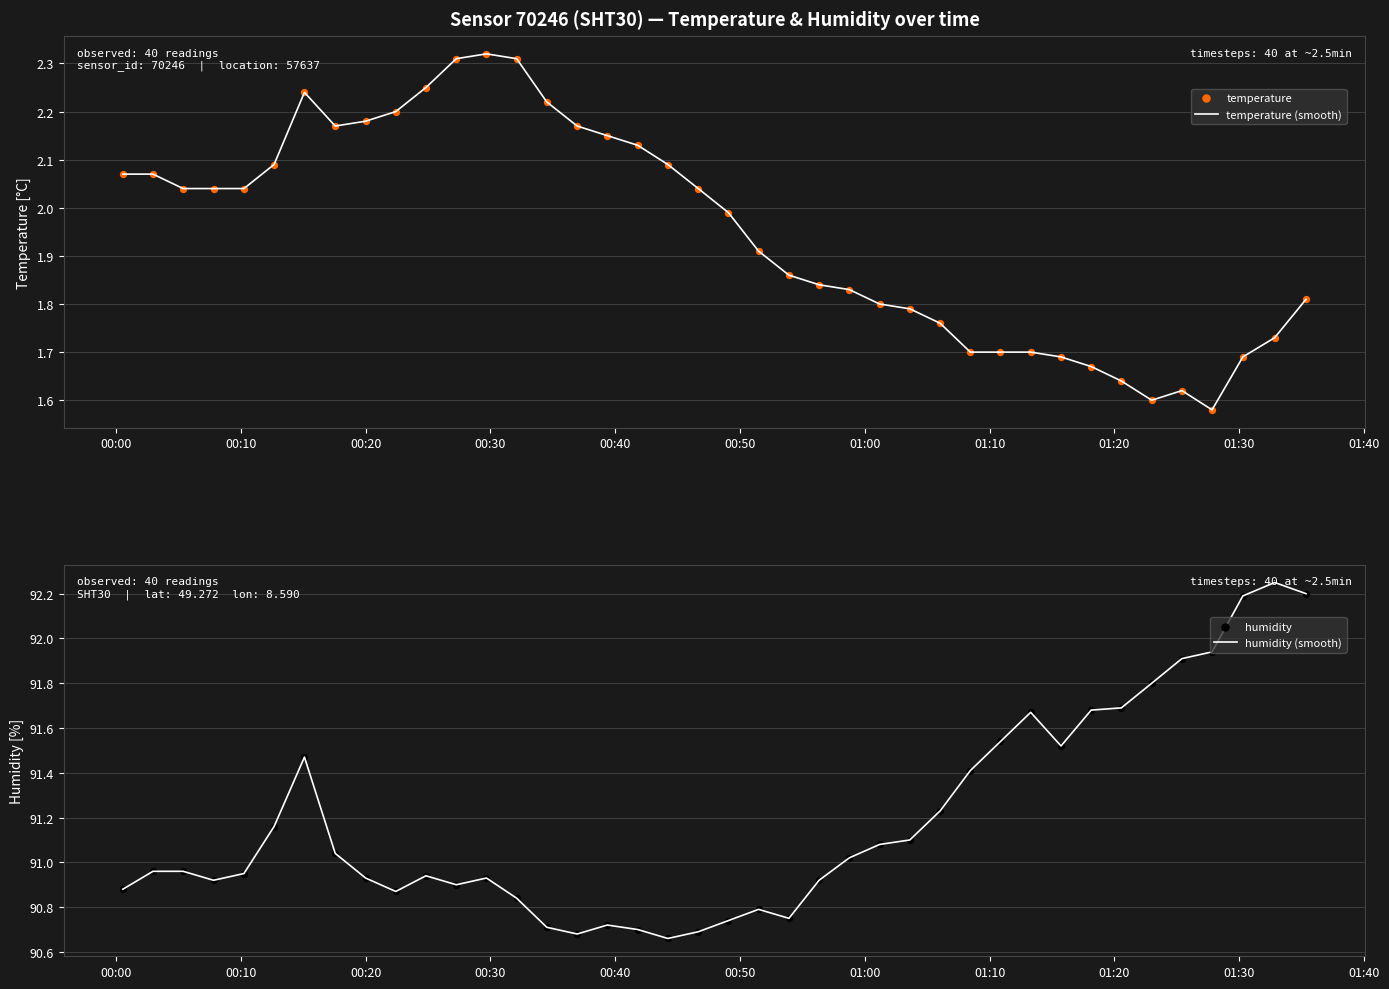

Which series reaches the minimum Y coordinate?

temperature (smooth)